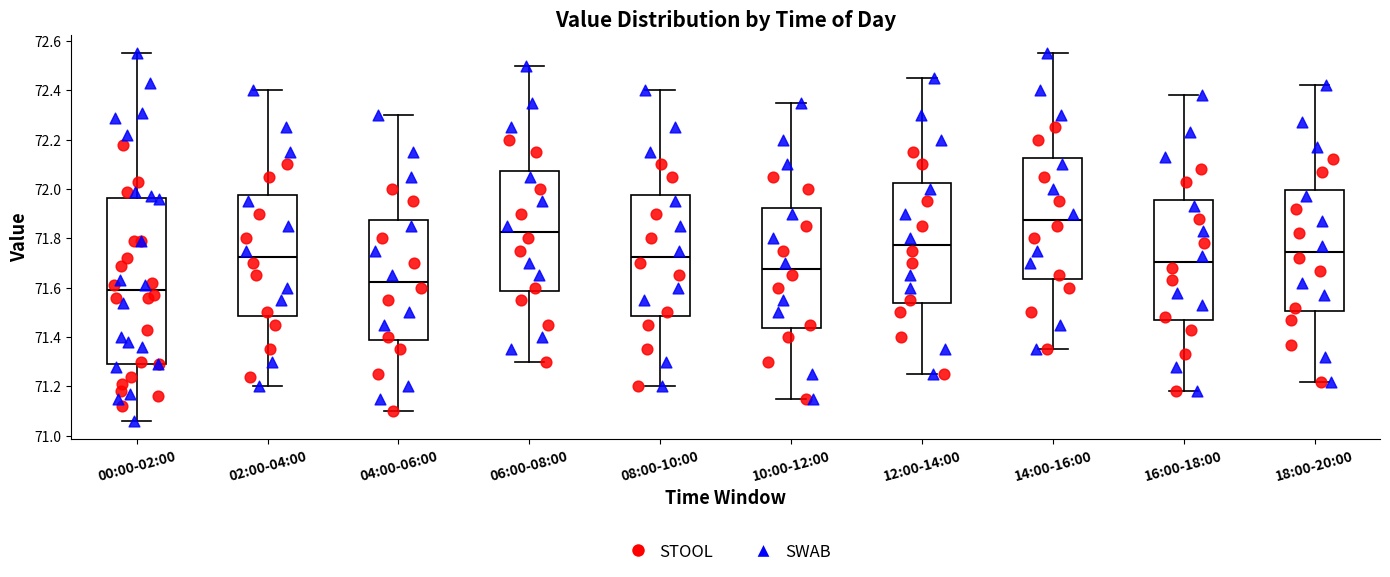

Reading left to right, read every box against the y-axis: the position of its median line, the range the box covers, and the ends of its whiskers. The values are not printed on the chart, so give them approximately, as read against the axis.

00:00-02:00: median 71.60, box 71.30 to 71.96, whiskers 71.06 to 72.56
02:00-04:00: median 71.72, box 71.48 to 71.98, whiskers 71.20 to 72.40
04:00-06:00: median 71.62, box 71.38 to 71.88, whiskers 71.10 to 72.30
06:00-08:00: median 71.82, box 71.58 to 72.08, whiskers 71.30 to 72.50
08:00-10:00: median 71.72, box 71.48 to 71.98, whiskers 71.20 to 72.40
10:00-12:00: median 71.68, box 71.44 to 71.92, whiskers 71.16 to 72.36
12:00-14:00: median 71.78, box 71.54 to 72.02, whiskers 71.26 to 72.46
14:00-16:00: median 71.88, box 71.64 to 72.12, whiskers 71.36 to 72.56
16:00-18:00: median 71.70, box 71.46 to 71.96, whiskers 71.18 to 72.38
18:00-20:00: median 71.74, box 71.50 to 72.00, whiskers 71.22 to 72.42